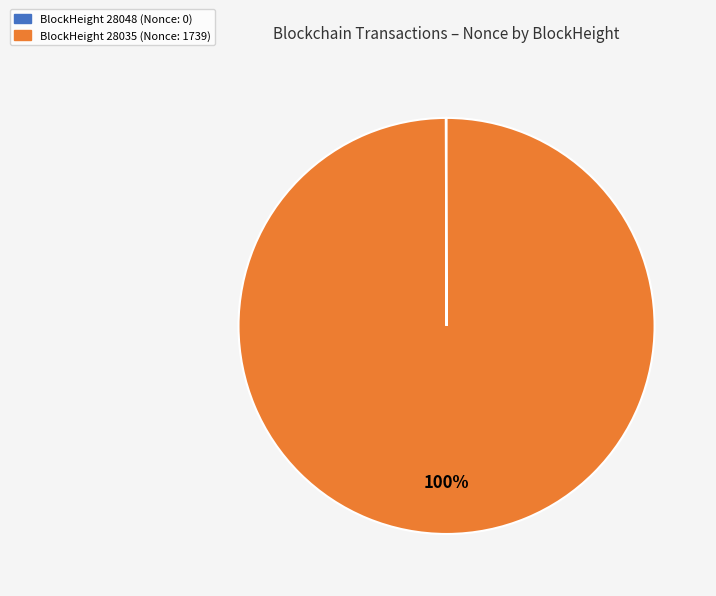

Is it true that BlockHeight 28035 (Nonce: 1739) is 100% of the pie?

True